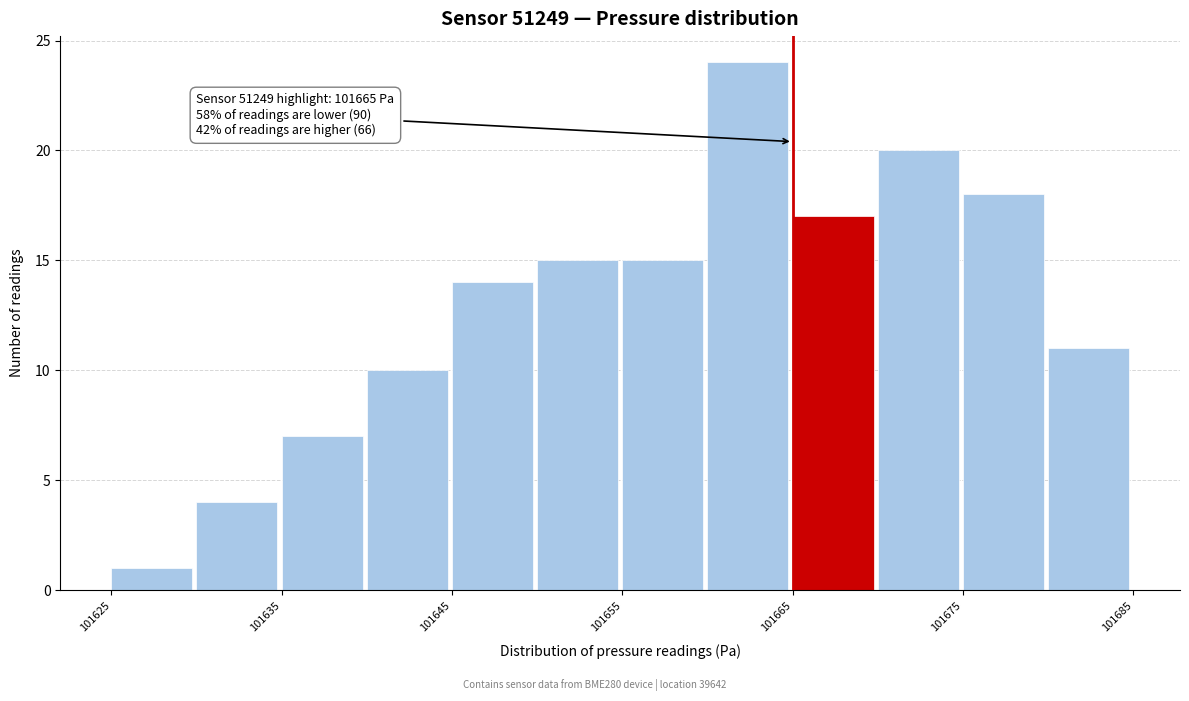

Over which range of the x-axis is the bar tallest?

101660 to 101665